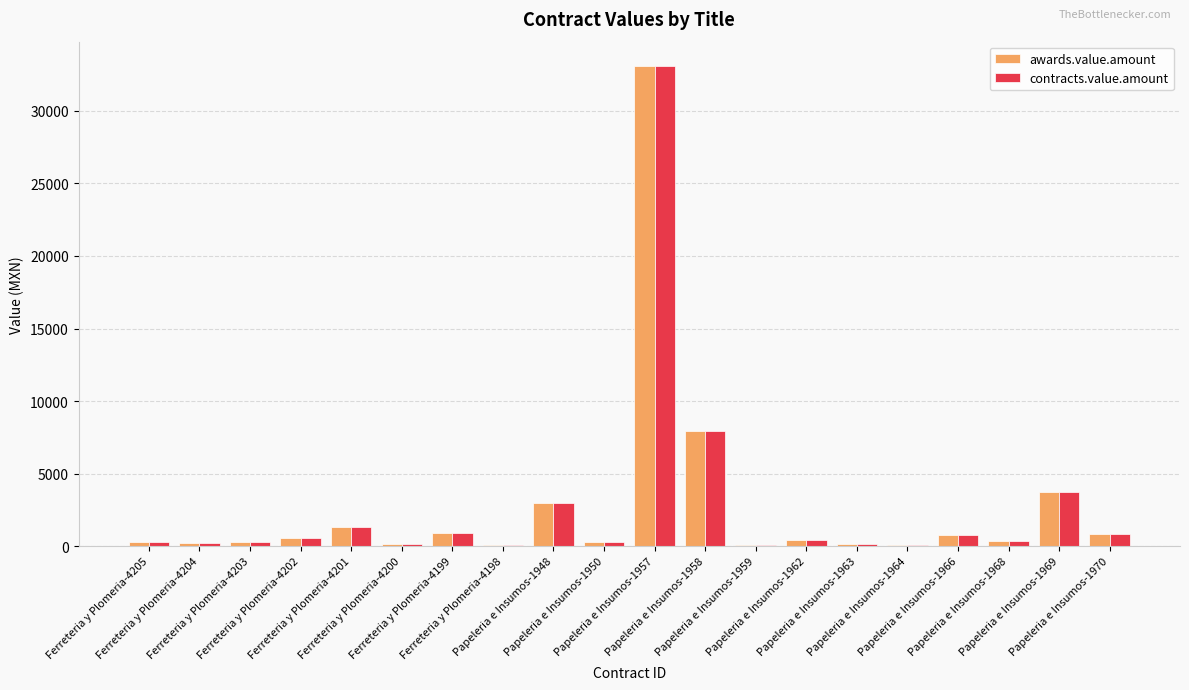

What is the greatest value displayed?

33108